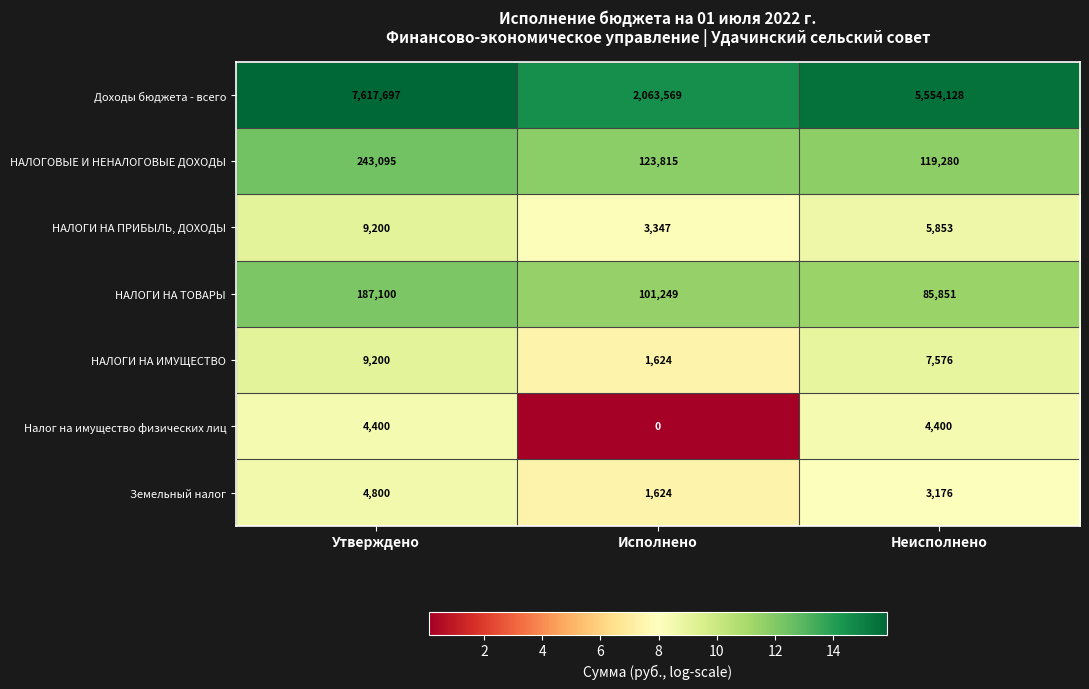

The value of Доходы бюджета - всего at Исполнено is 2063569. True or false?

True